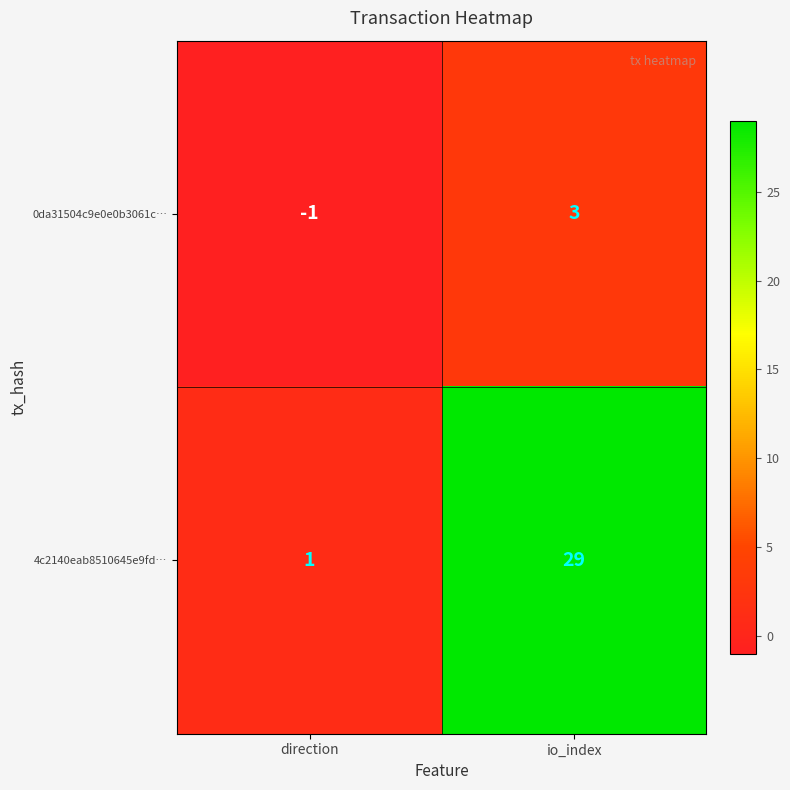

What is the difference between the 0da31504c9e0e0b3061c… values at direction and io_index?

4